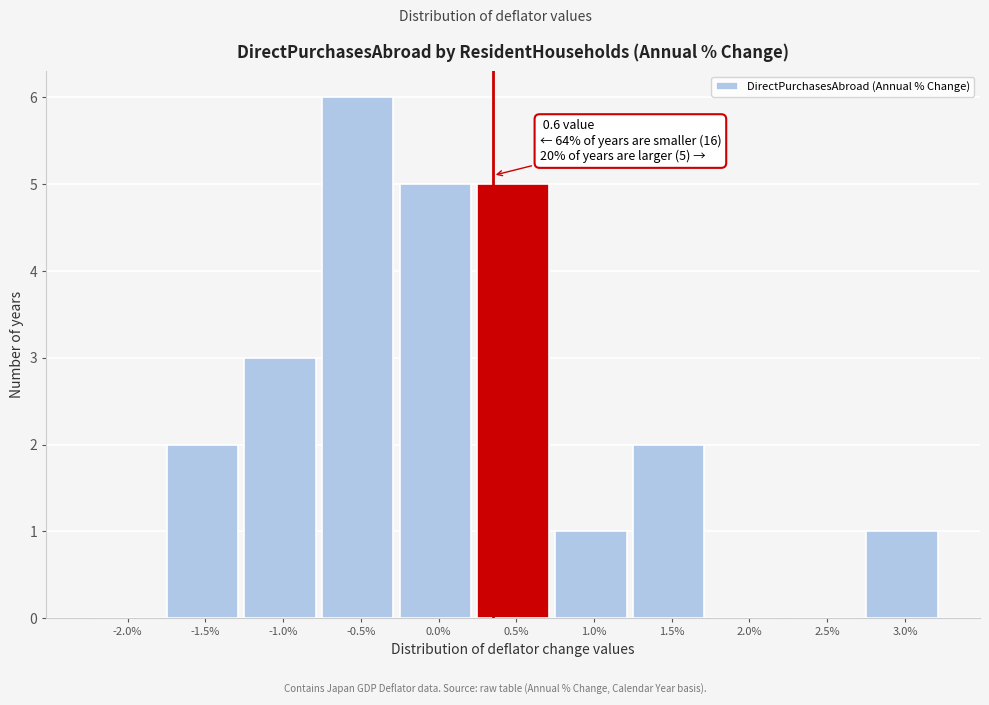

Reading right to left, transcribe all the data shown in this chart.

3.0%=1	2.5%=0	2.0%=0	1.5%=2	1.0%=1	0.5%=5	0.0%=5	-0.5%=6	-1.0%=3	-1.5%=2	-2.0%=0